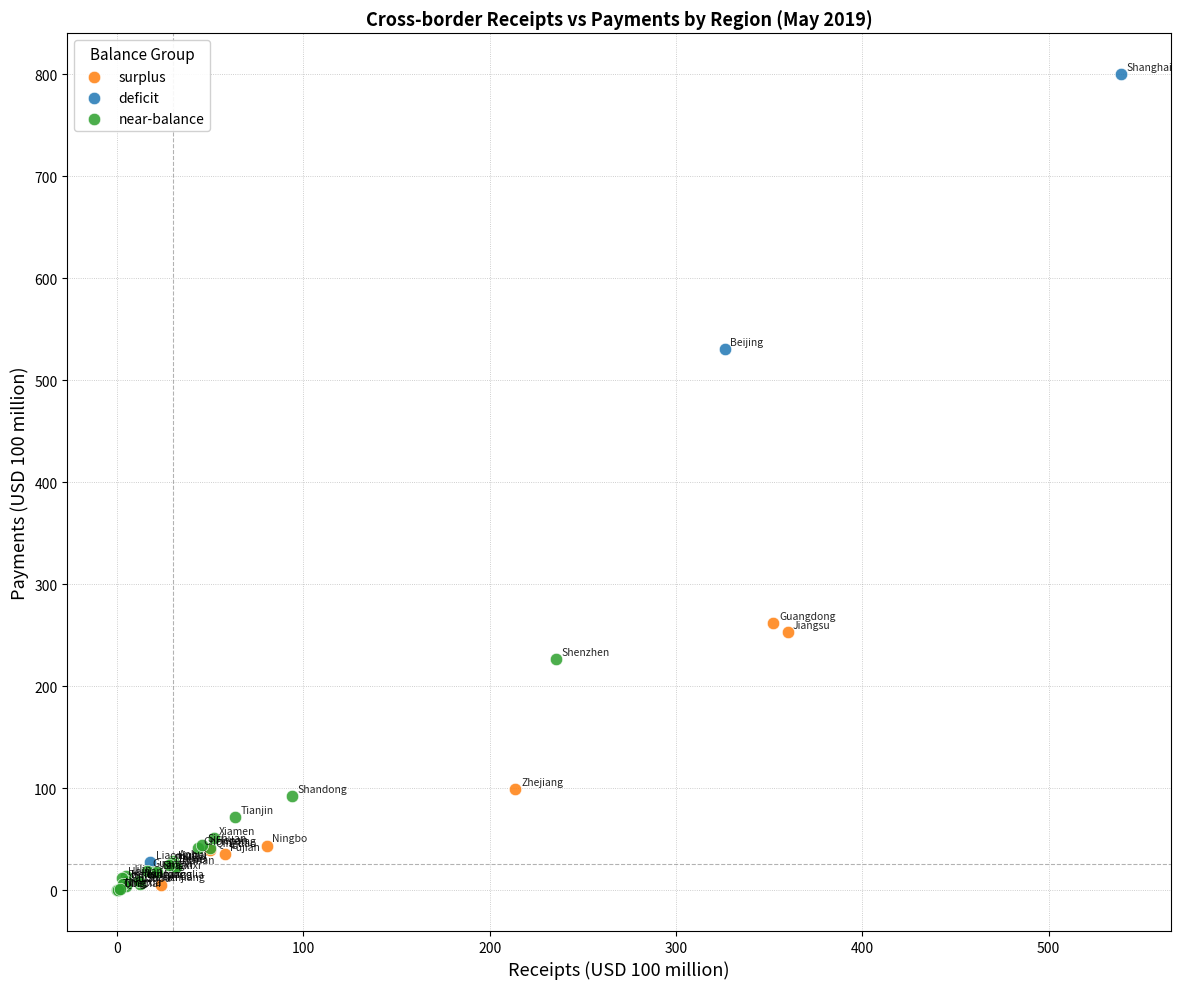

Which series has the widest spread of Y values?

deficit